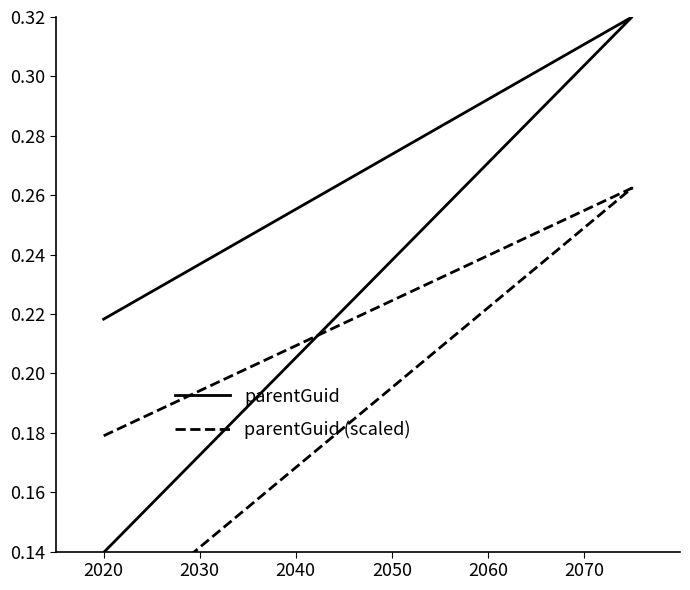

What is the difference between the second highest and minimum values in the parentGuid (scaled) series?

0.1